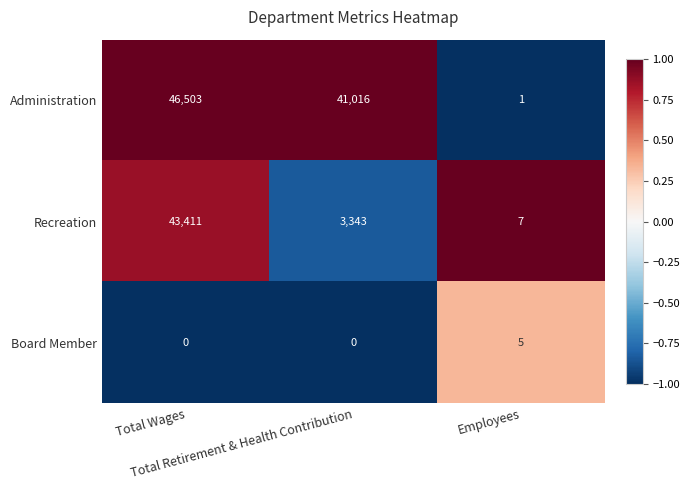

Which series has the largest range (max minus min)?

Administration